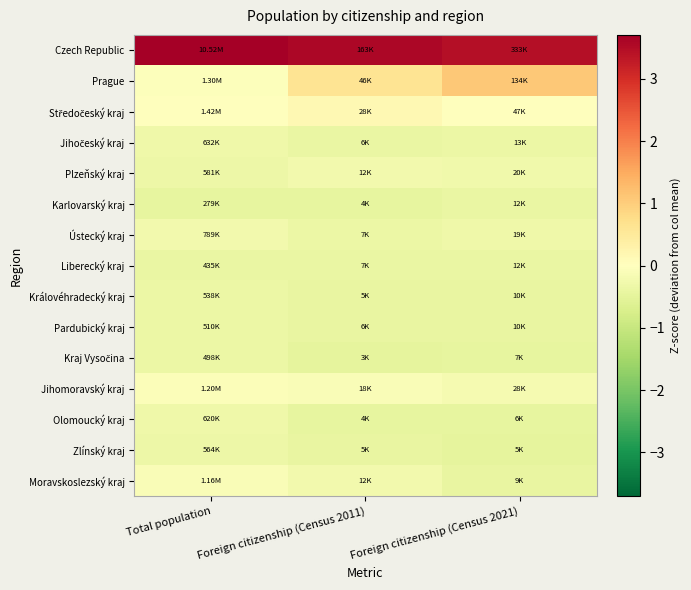

What is the difference between the highest and lowest values at Foreign citizenship (Census 2021)?

3.9